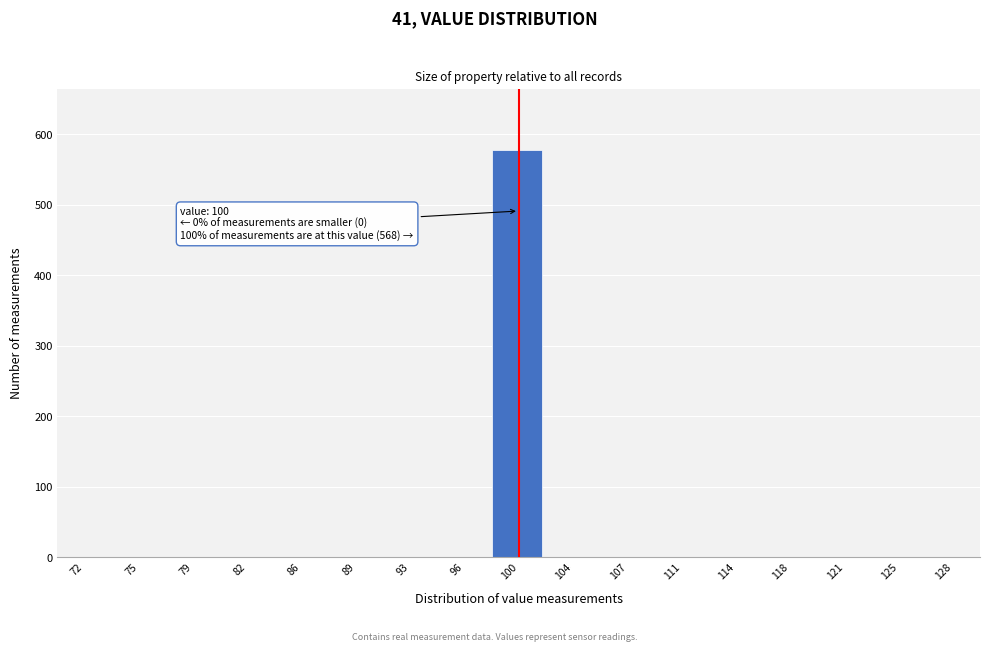

Which range on the x-axis has the tallest bar?

98.0 to 102.0